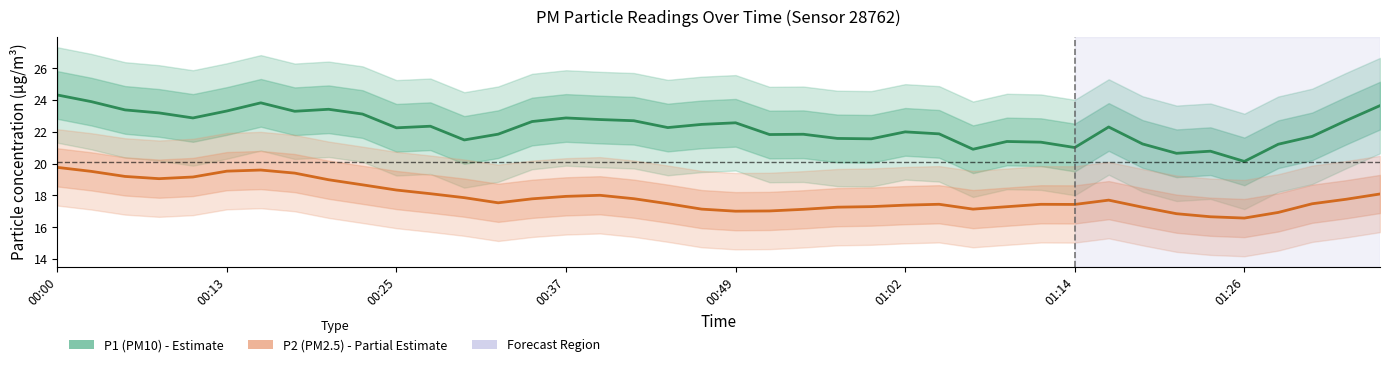

What is the approximate value of P1 (PM10) at 11?

22.4